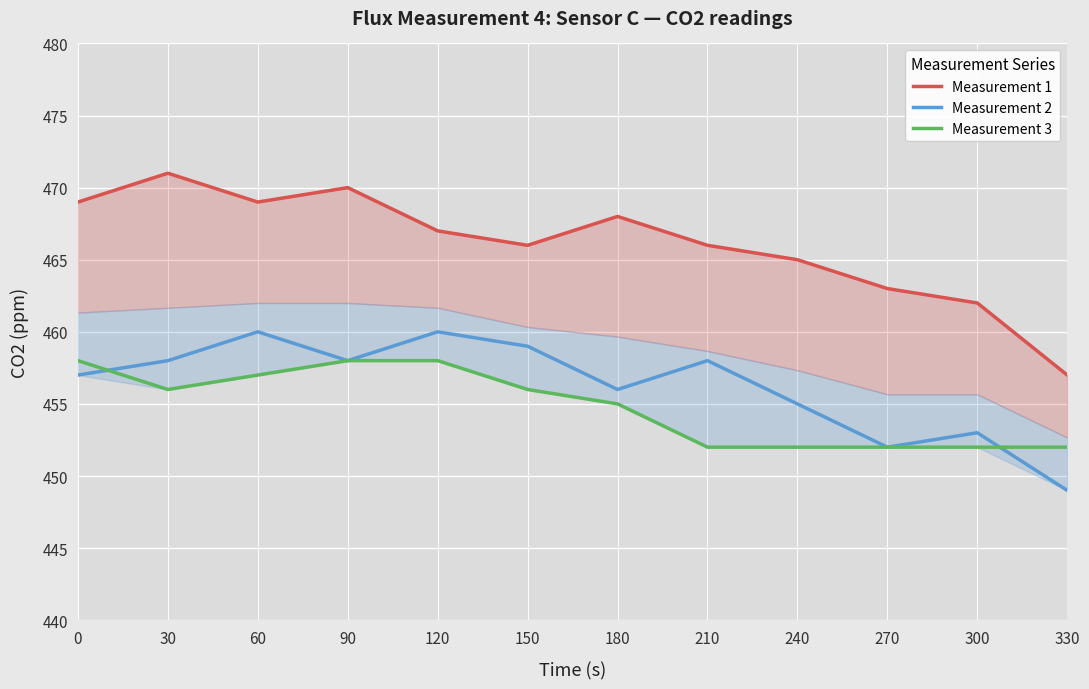

What is the total value across all series at 0?

1384